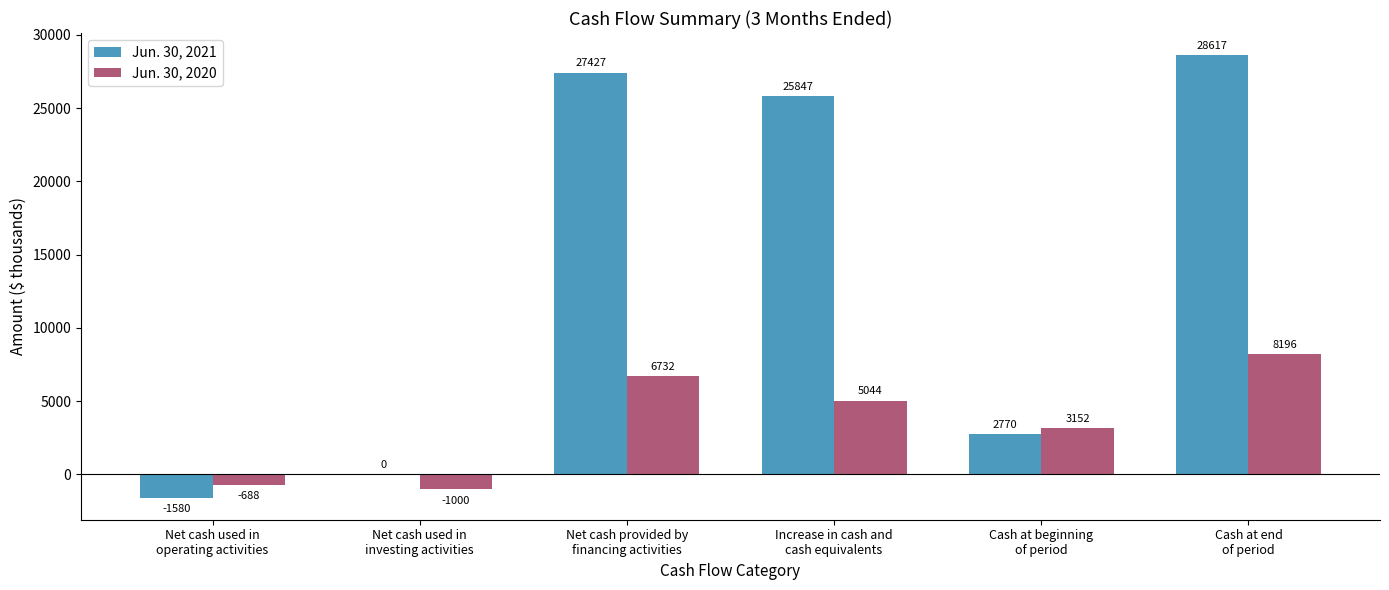

Which series has the largest total across all categories?

Jun. 30, 2021